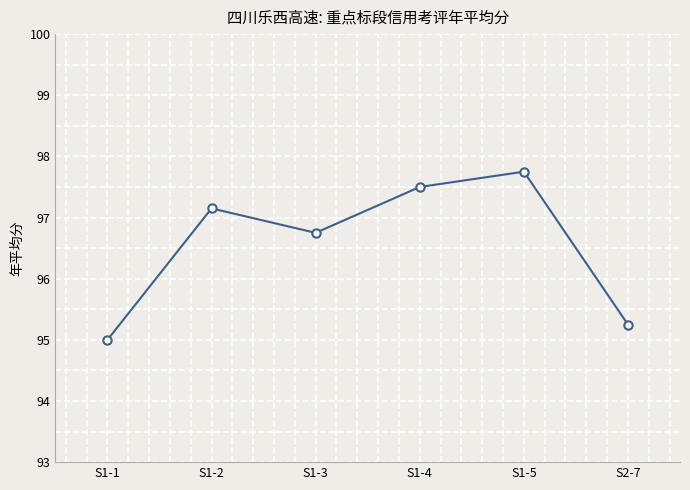

What is the label of the 5th point from the right?

S1-2